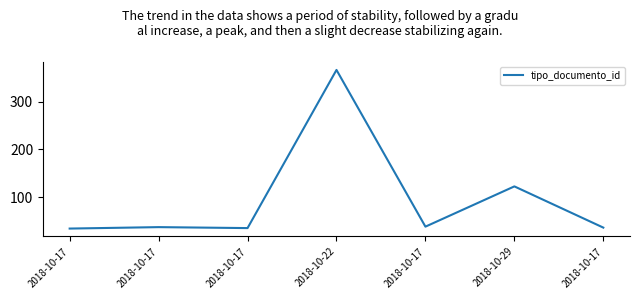

At which label does the data first exceed 38?

2018-10-22